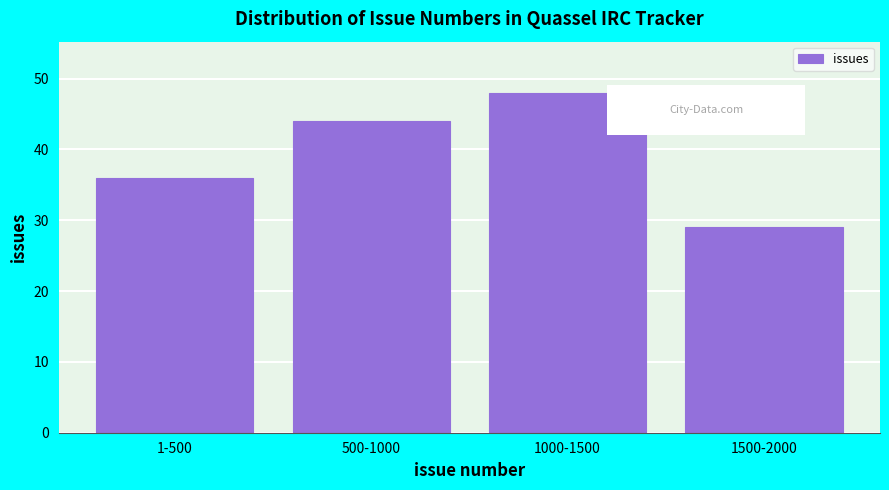

Reading left to right, extract all data points from this chart.

36	44	48	29